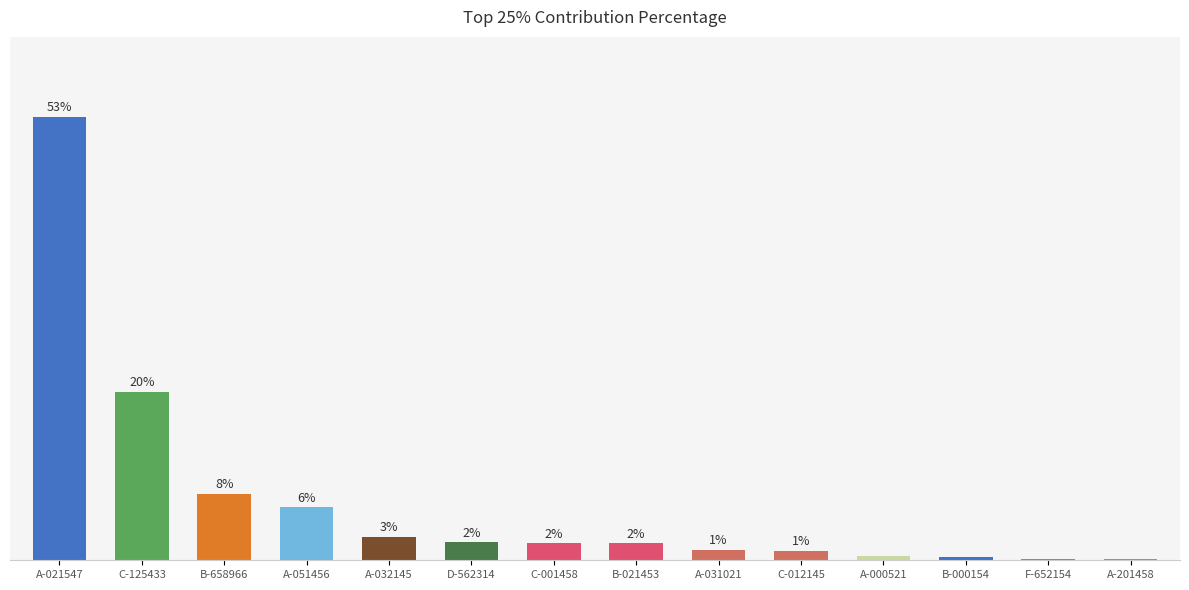

What is the average value?

7.1